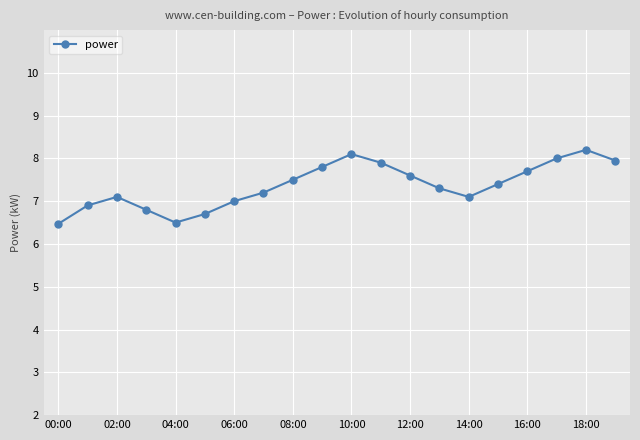

How many points are lower than both their immediate neighbors (excluding endpoints)?

2